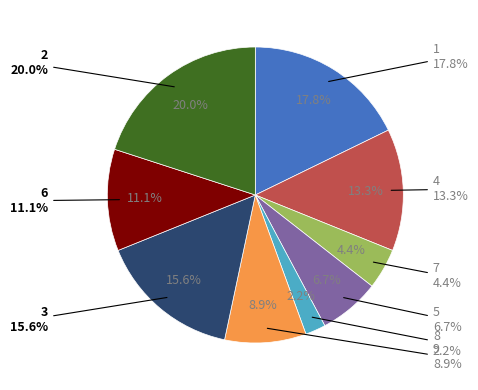

To the nearest percent, what percentage of the pie is 2?

20%